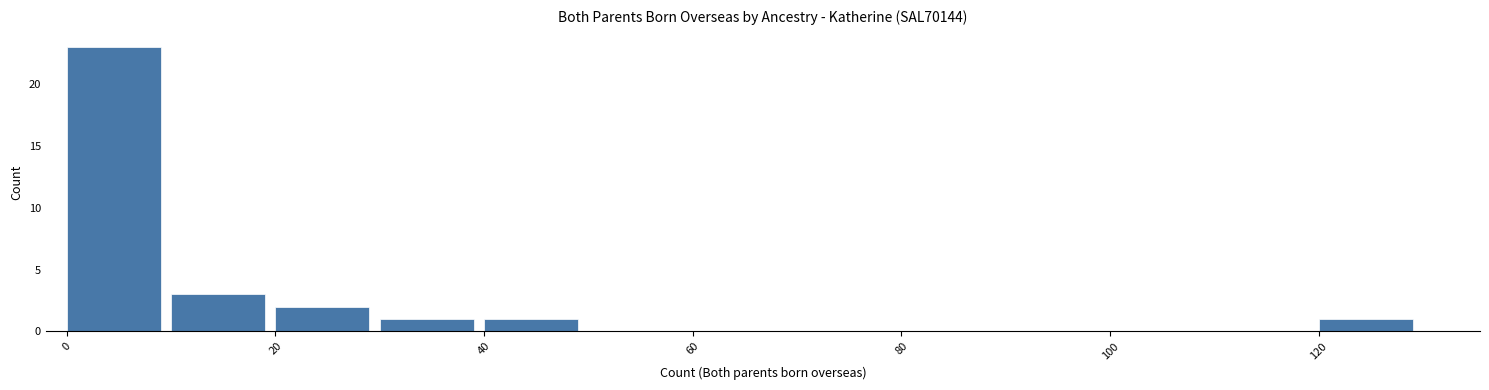

Reading left to right, list every bar in this chart as the range it spans on the x-axis followed by its height. The values are not printed on the chart, so give them approximately, as read against the axis.

0 to 10: 23
10 to 20: 3
20 to 30: 2
30 to 40: 1
40 to 50: 1
50 to 60: 0
60 to 70: 0
70 to 80: 0
80 to 90: 0
90 to 100: 0
100 to 110: 0
110 to 120: 0
120 to 130: 1